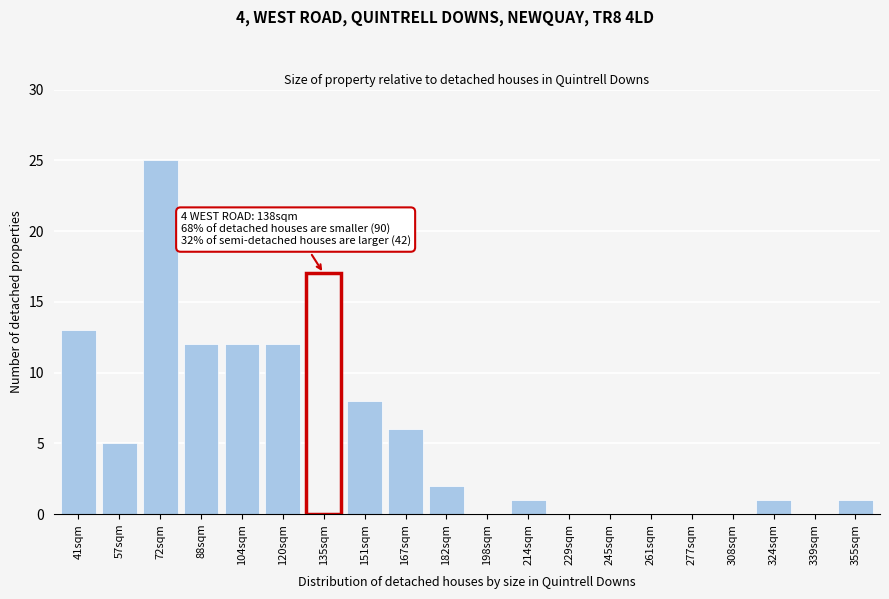

Reading left to right, what are all the values shown in this chart?

41sqm=13	57sqm=5	72sqm=25	88sqm=12	104sqm=12	120sqm=12	135sqm=17	151sqm=8	167sqm=6	182sqm=2	198sqm=0	214sqm=1	229sqm=0	245sqm=0	261sqm=0	277sqm=0	308sqm=0	324sqm=1	339sqm=0	355sqm=1